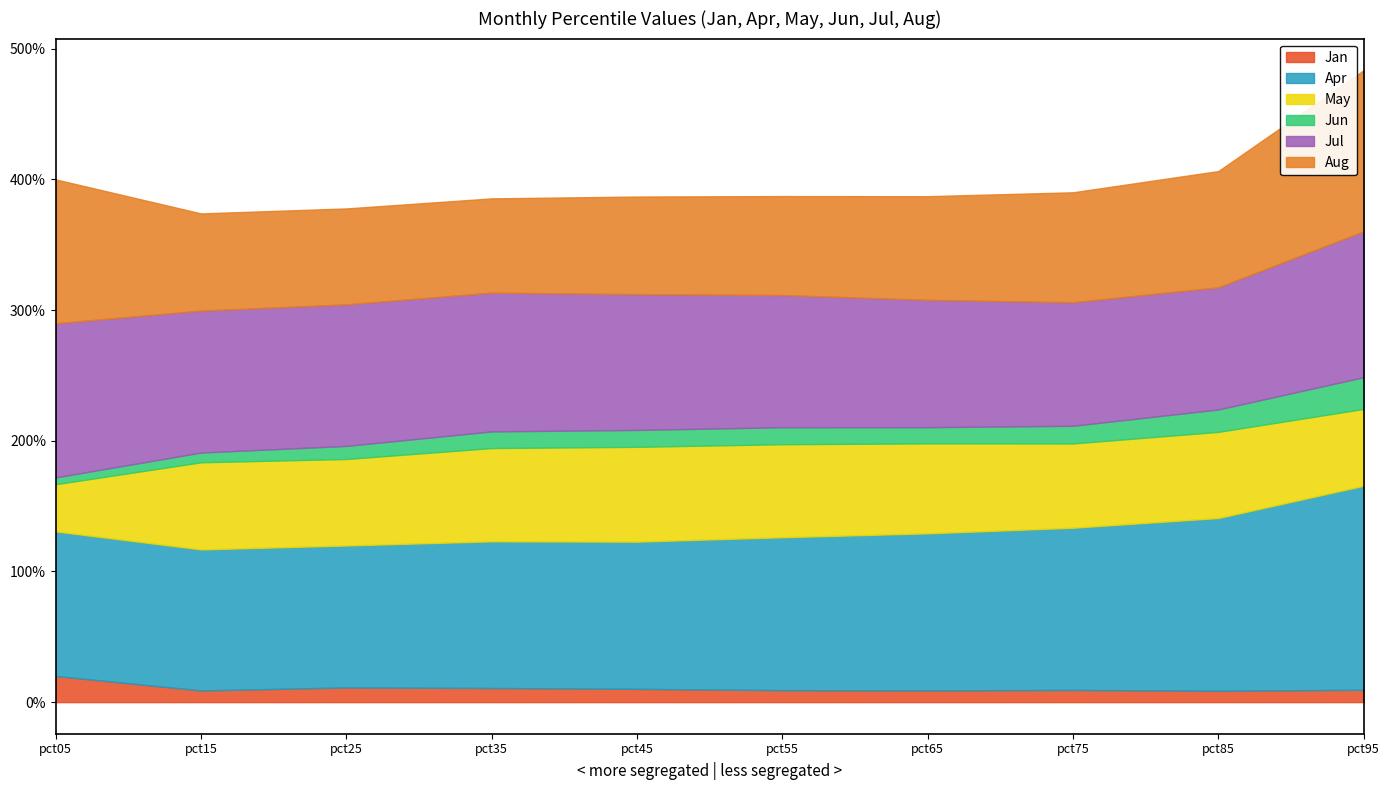

Which category has the lowest value in the Aug series?

pct35